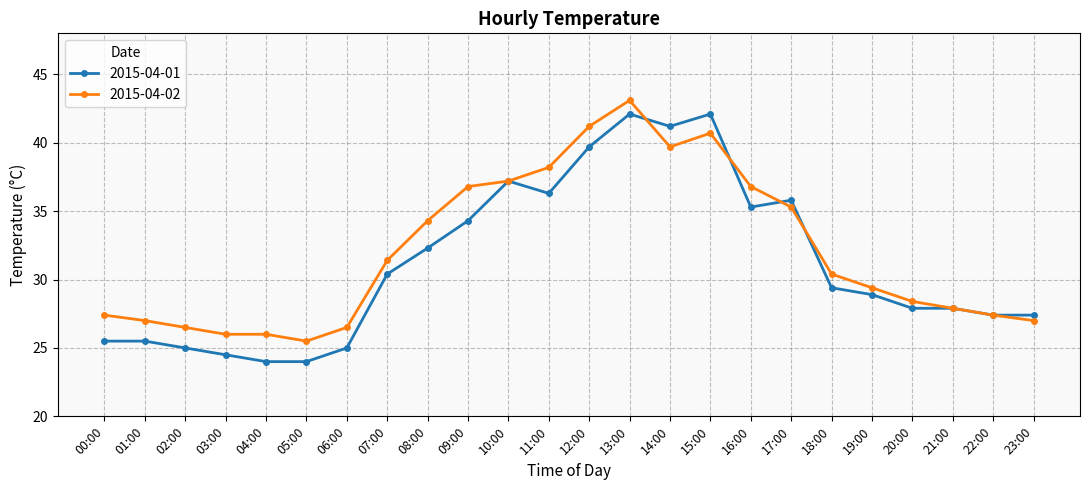

True or false: 2015-04-01 has more than 0 points higher than both neighbors.

True